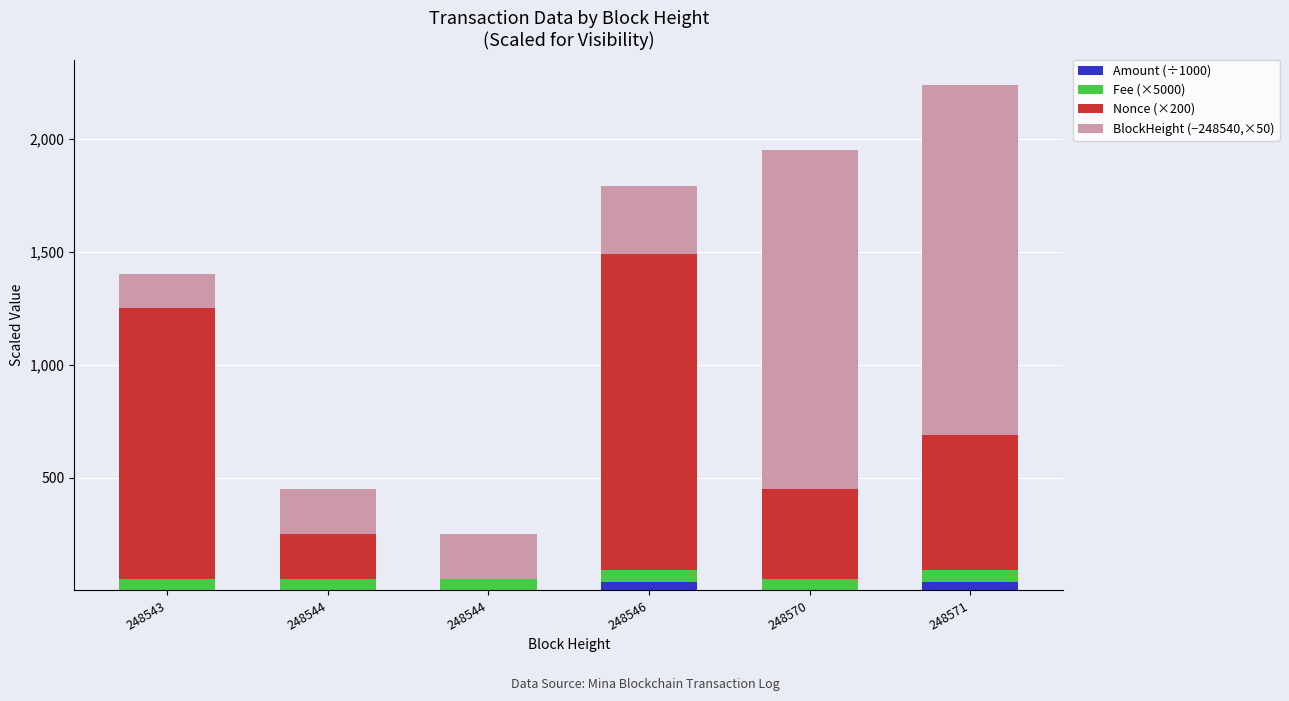

At which category is the sum across all series the highest?

248571